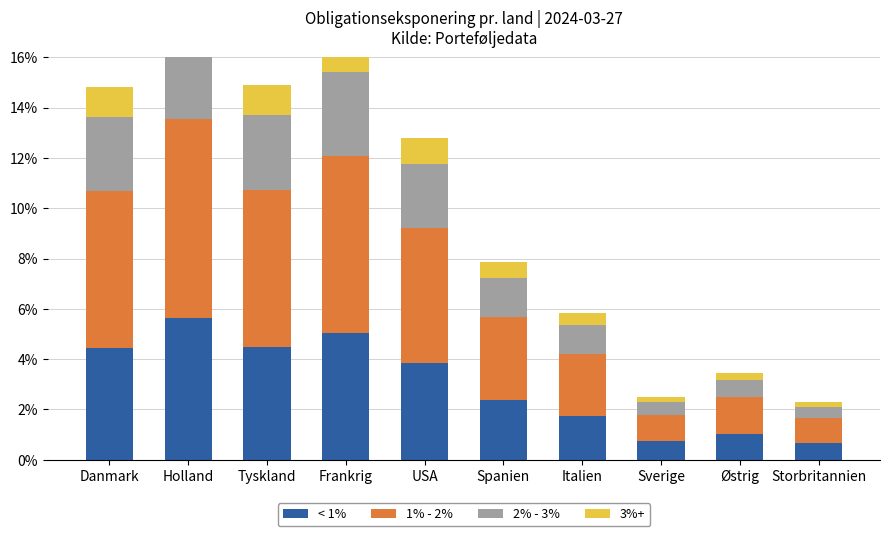

How many data points in 3%+ are above 1?

5